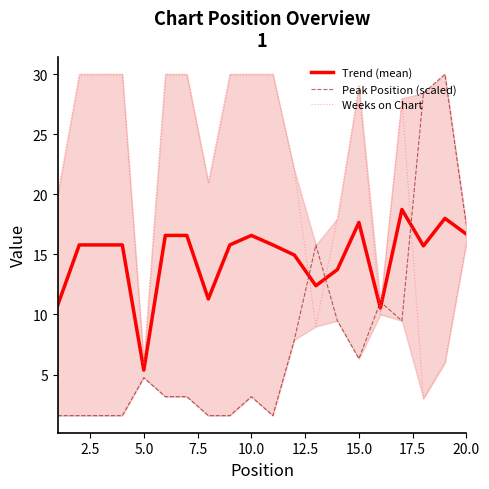

What is the difference between the maximum and minimum values in the Weeks on Chart series?

27.0